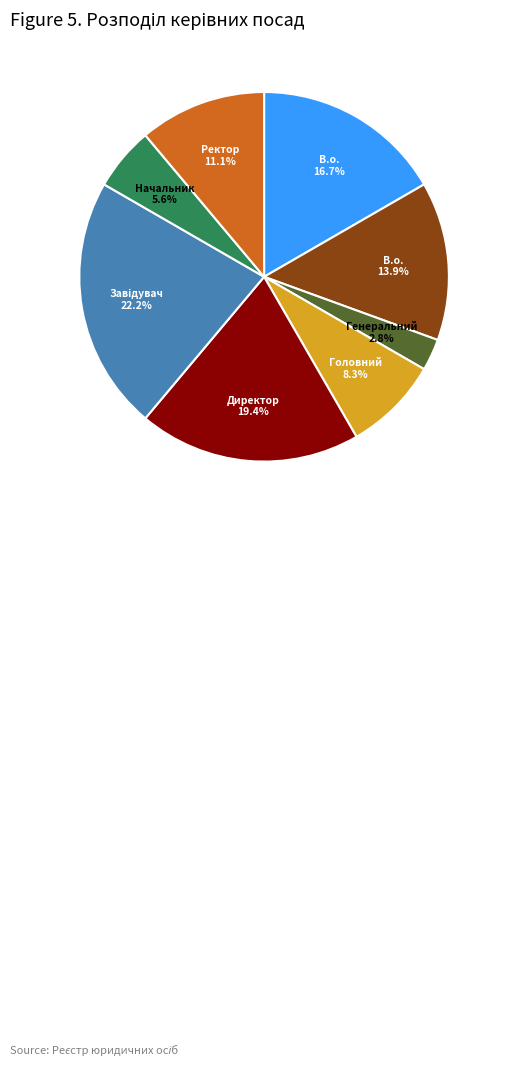

Does any single category account for the majority?

No